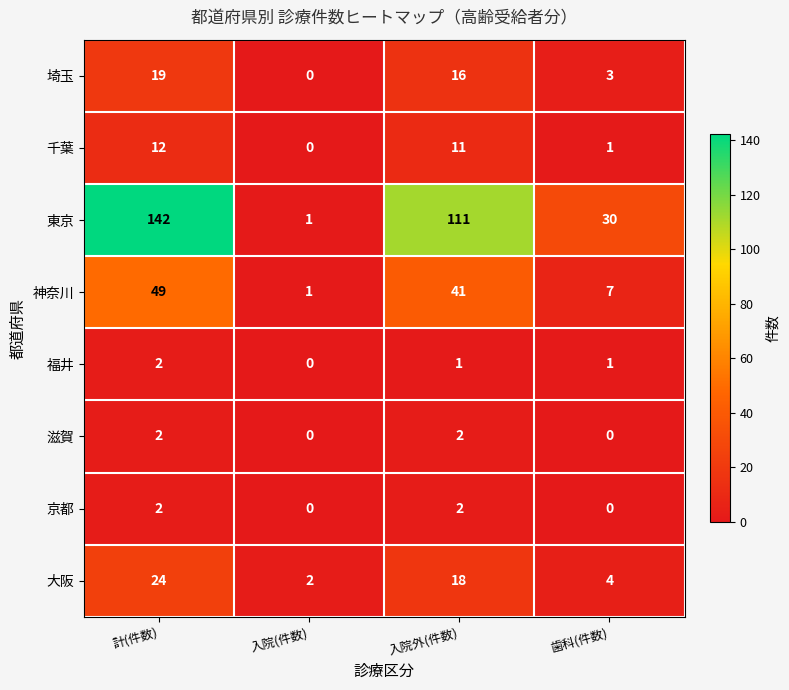

Is the value of 千葉 at 歯科(件数) greater than the value of 大阪 at 入院外(件数)?

No